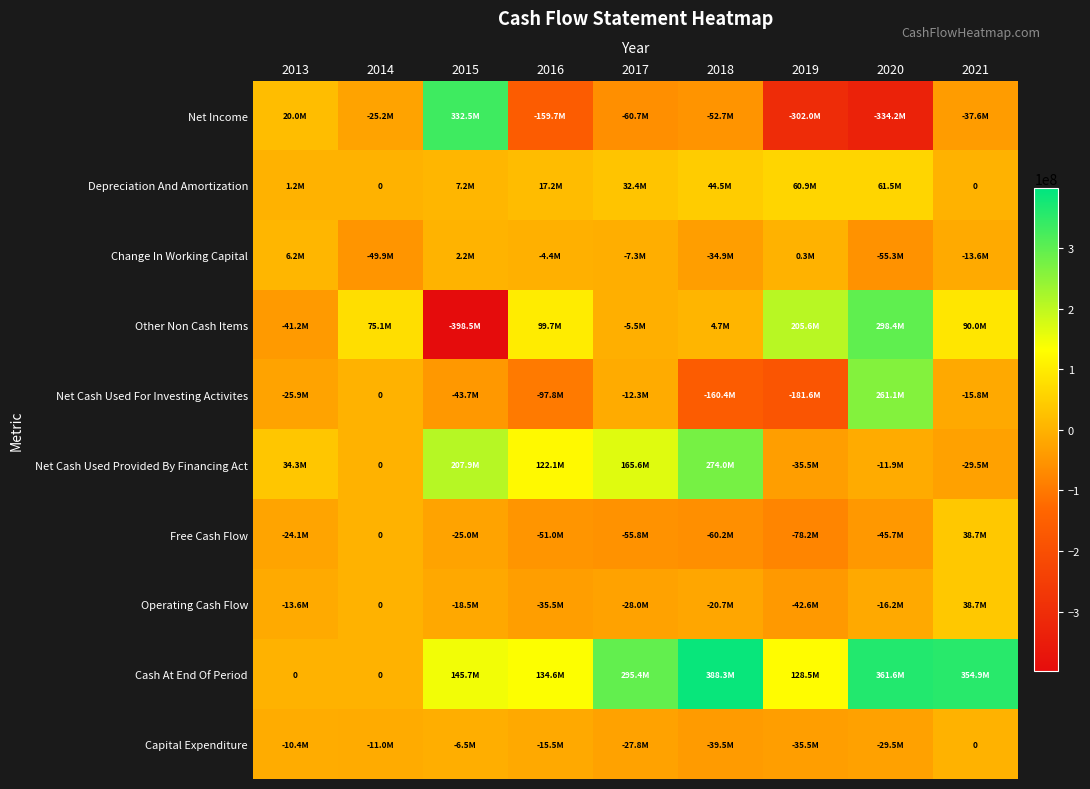

True or false: Operating Cash Flow has a value of -18468000 at 2015.

True